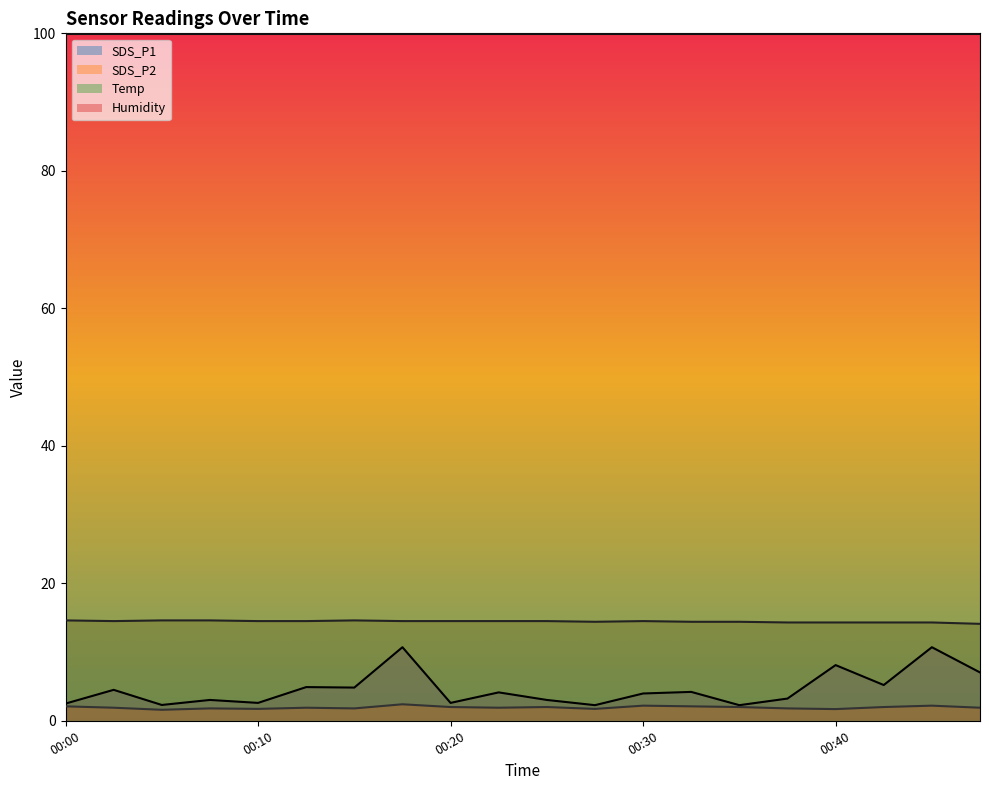

In SDS_P1, how many points are lower than both neighbors (excluding endpoints)?

7